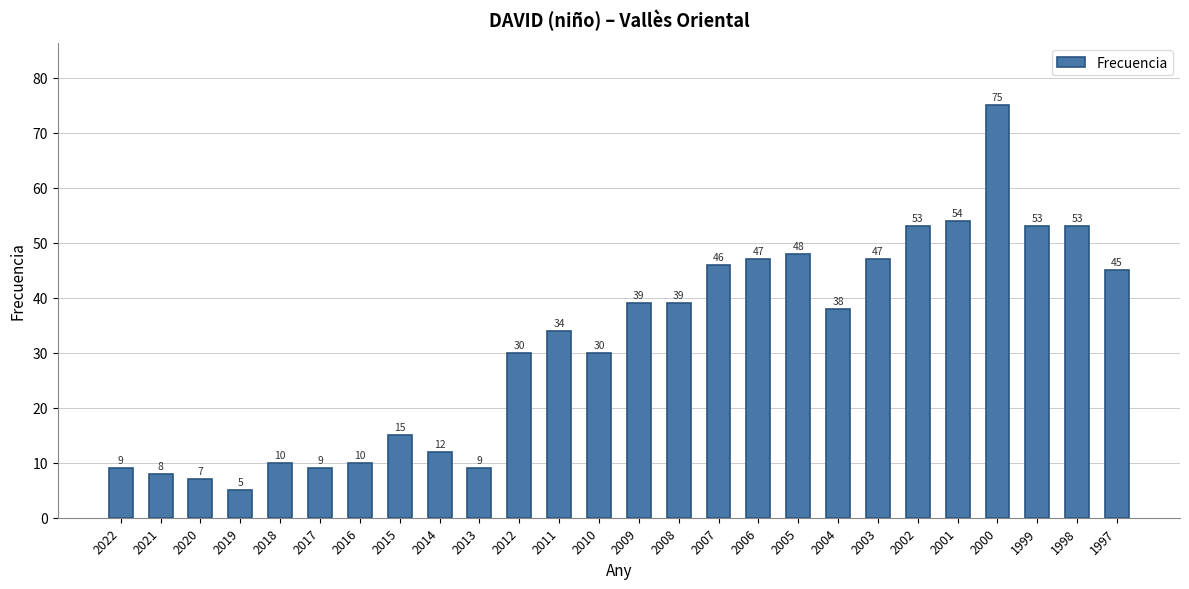

Does the chart contain any negative values?

No